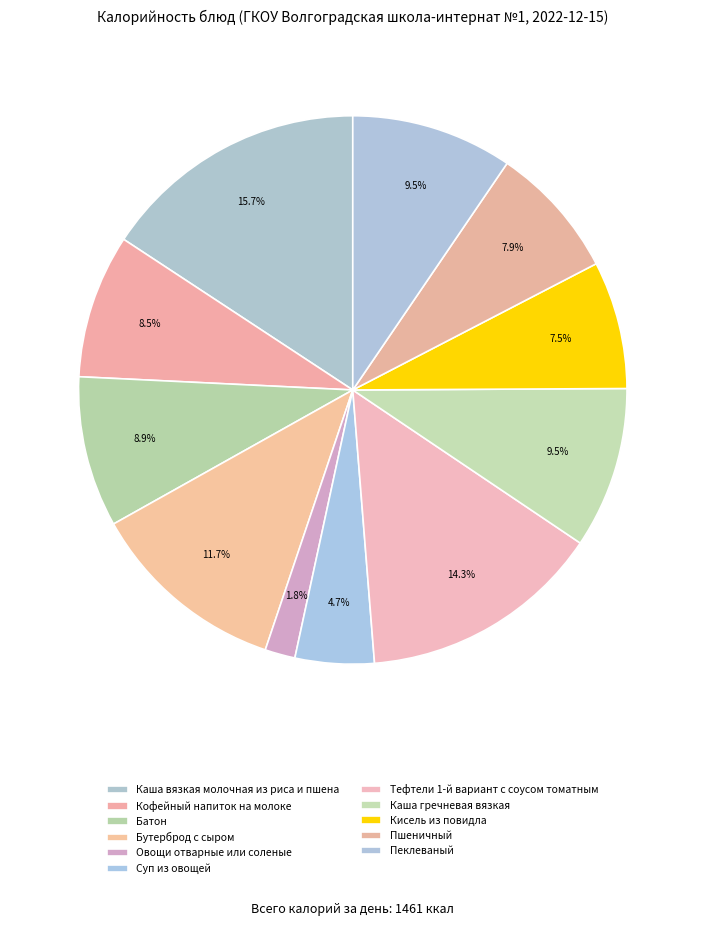

How many segments does this pie chart have?

11